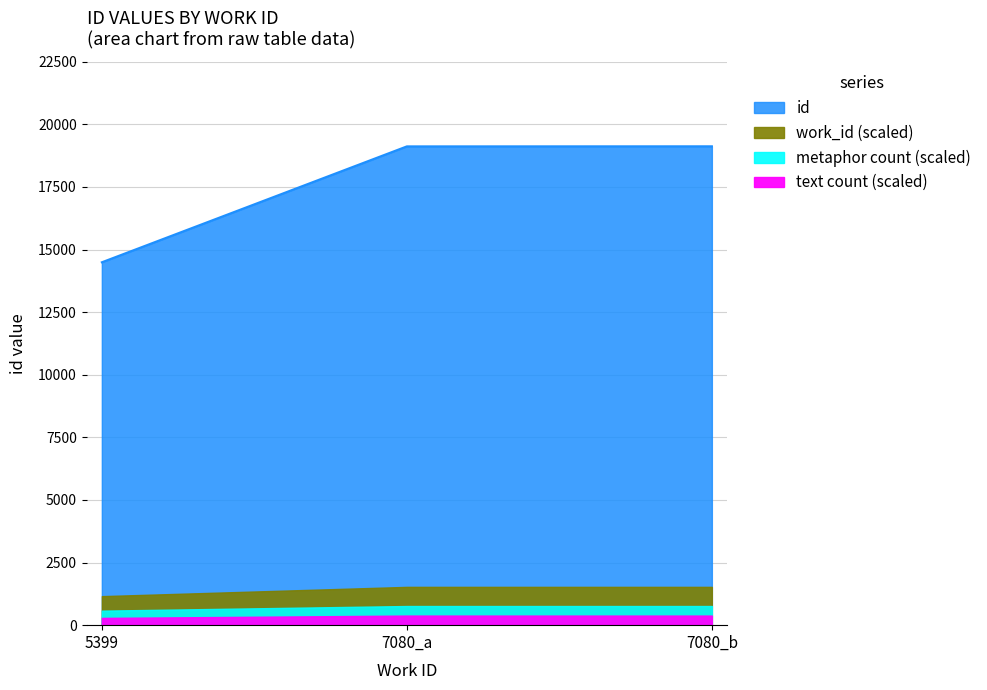

What is the value of the 1st point from the left?

14491